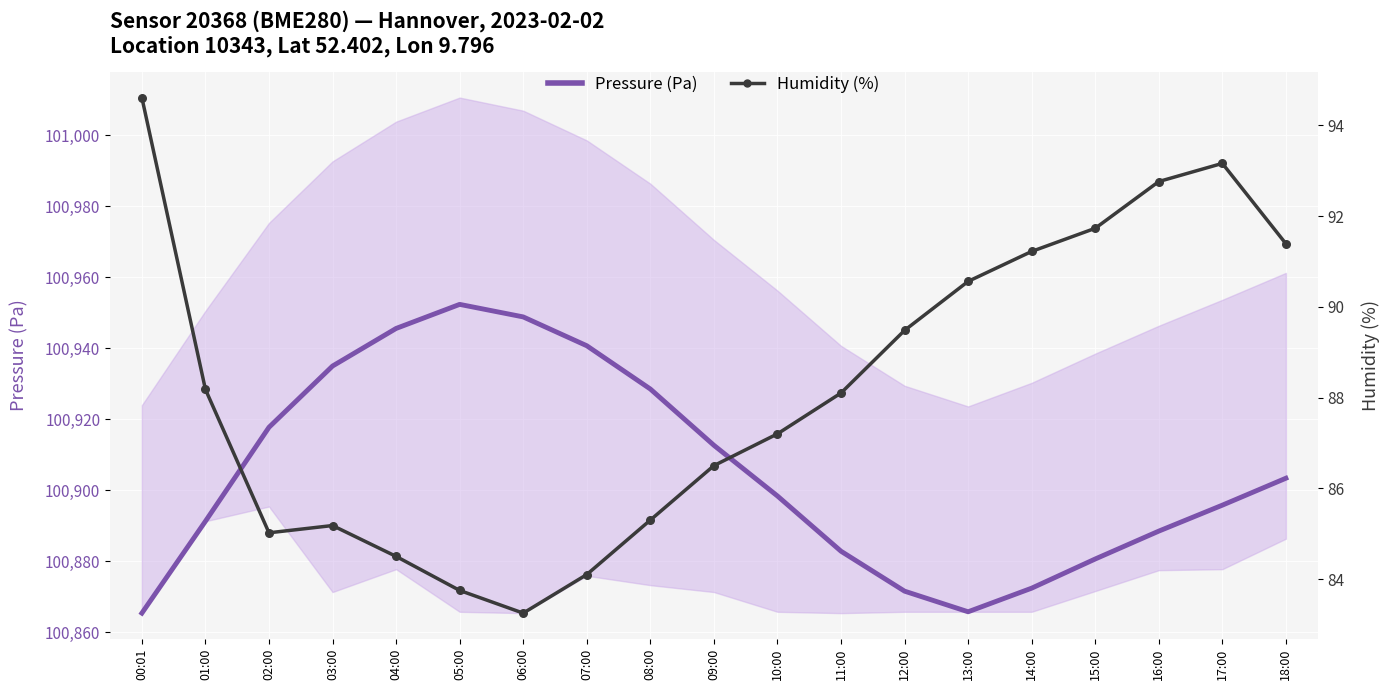

Which series contains the highest Y value?

Pressure (Pa)